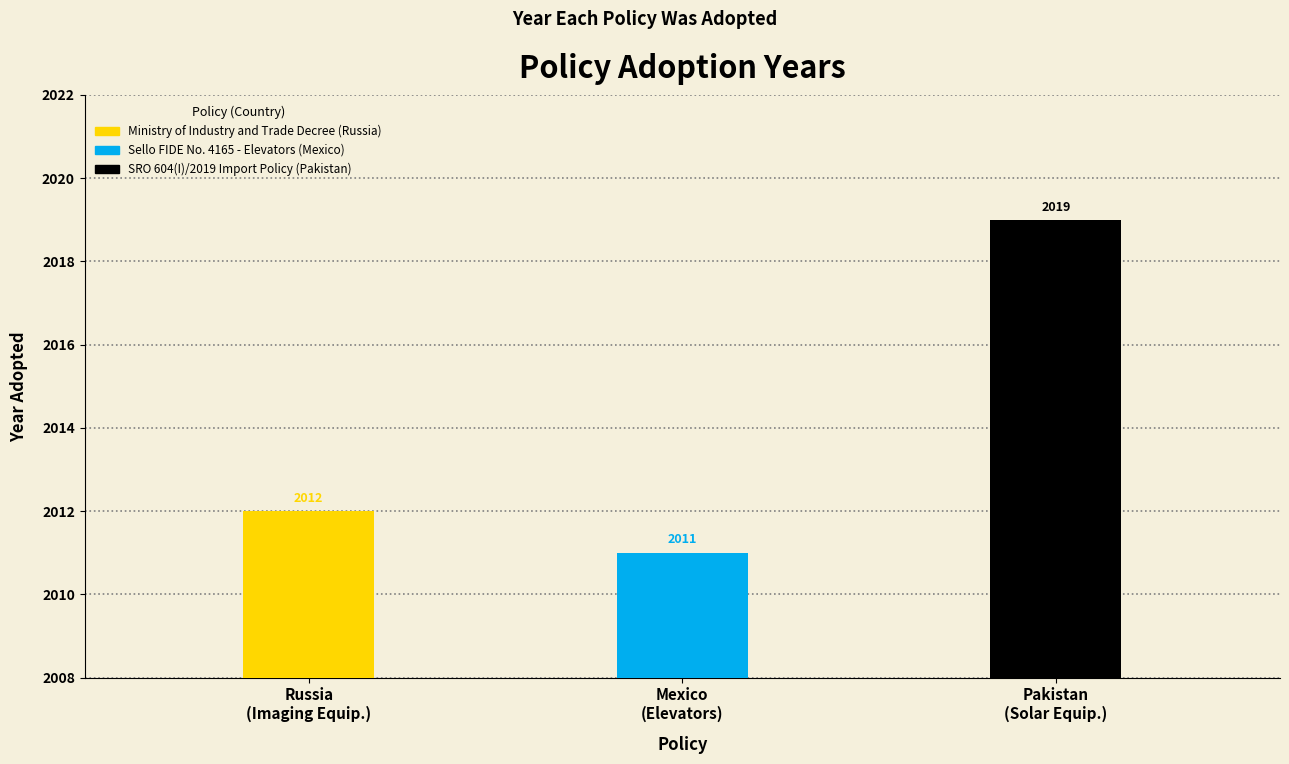

Reading left to right, extract all data points from this chart.

2012	2011	2019